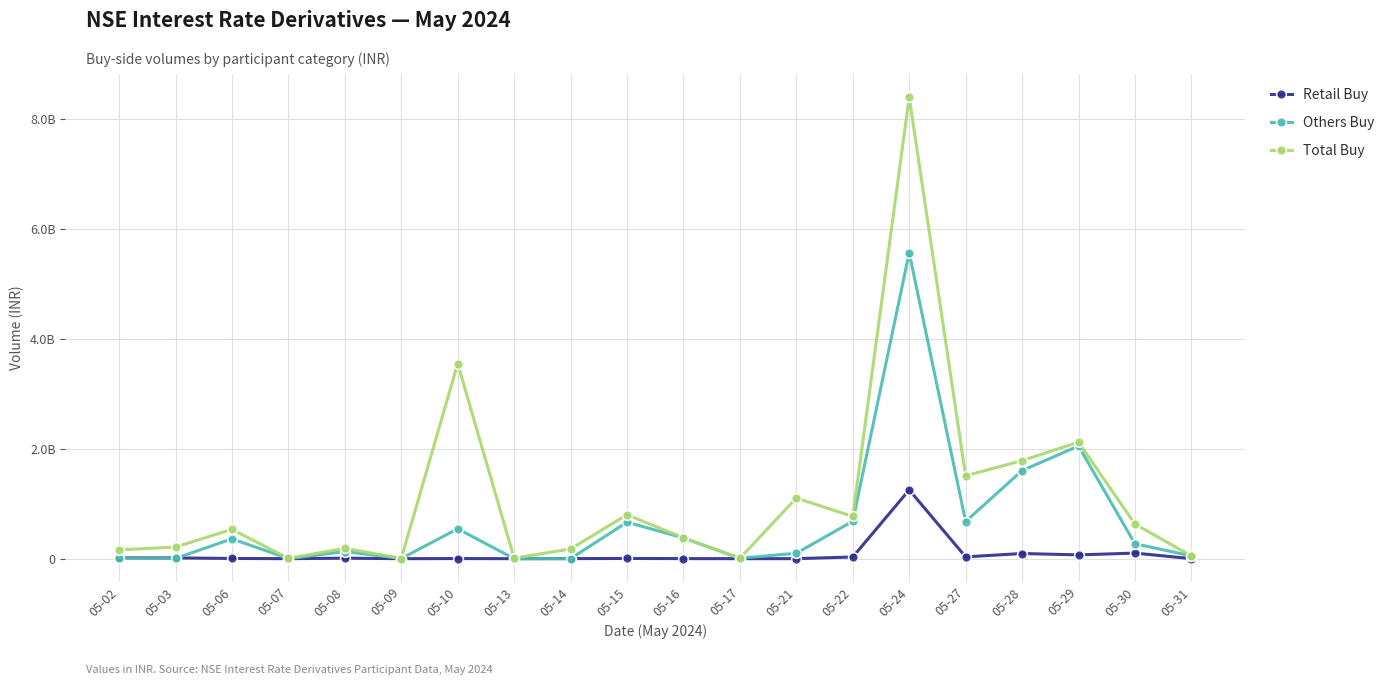

Which series changed the most between 05-21 and 05-29?

Others Buy